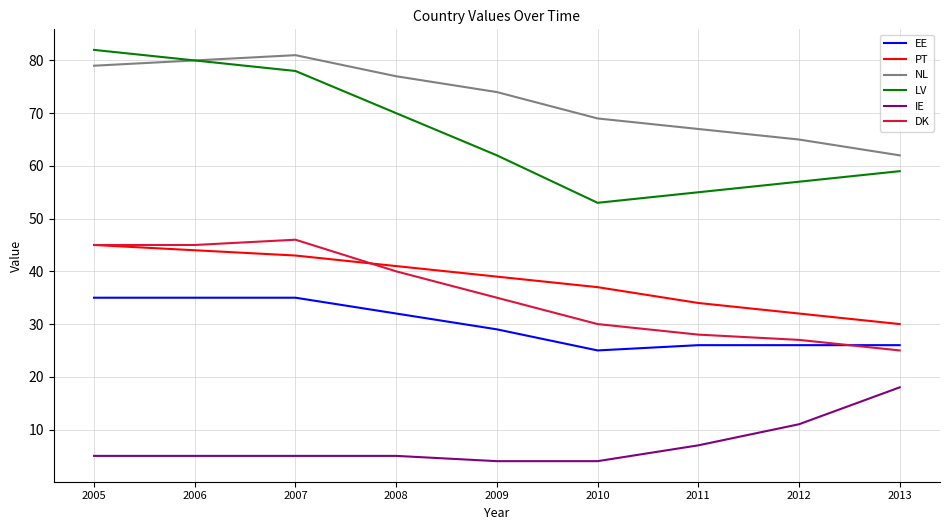

How many lines are shown in the chart?

6